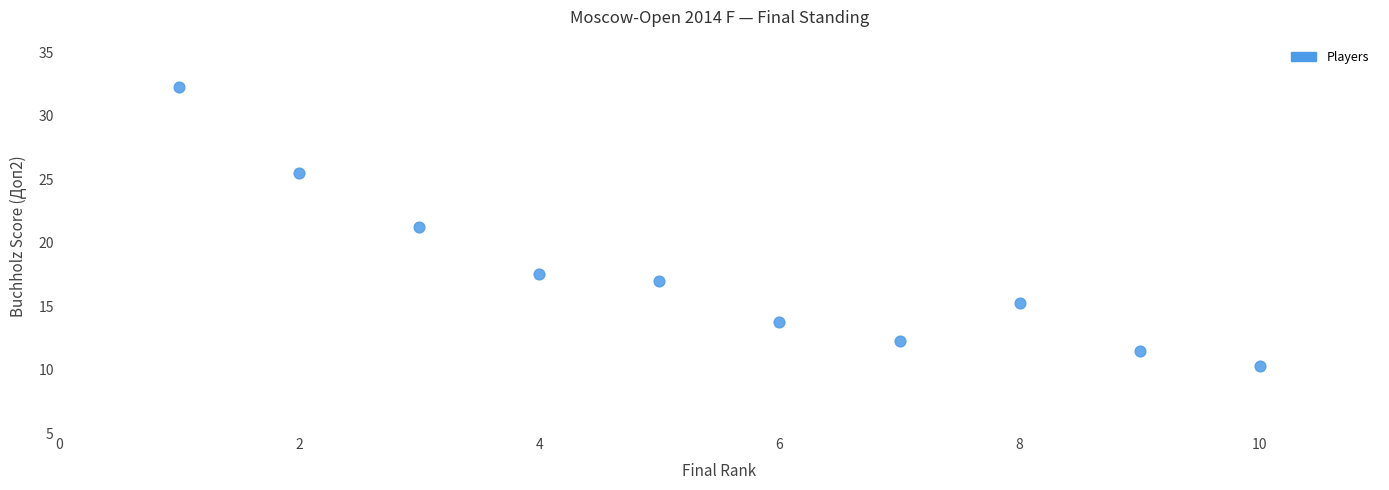

What is the range of Y values (max minus min)?

22.0